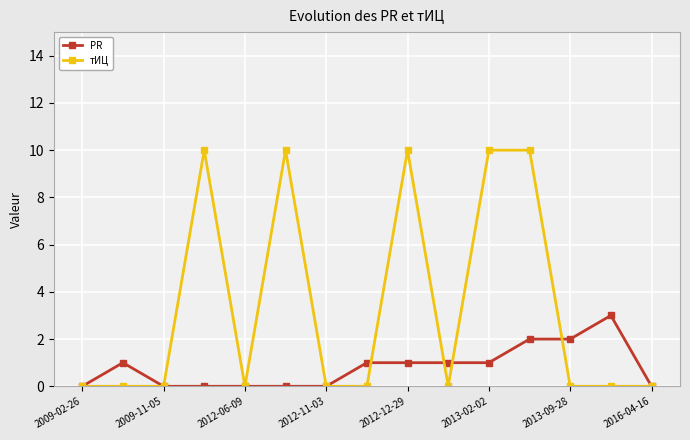

Reading left to right, what are all the values shown in this chart?

PR: 0	1	0	0	0	0	0	1	1	1	1	2	2	3	0
тИЦ: 0	0	0	10	0	10	0	0	10	0	10	10	0	0	0